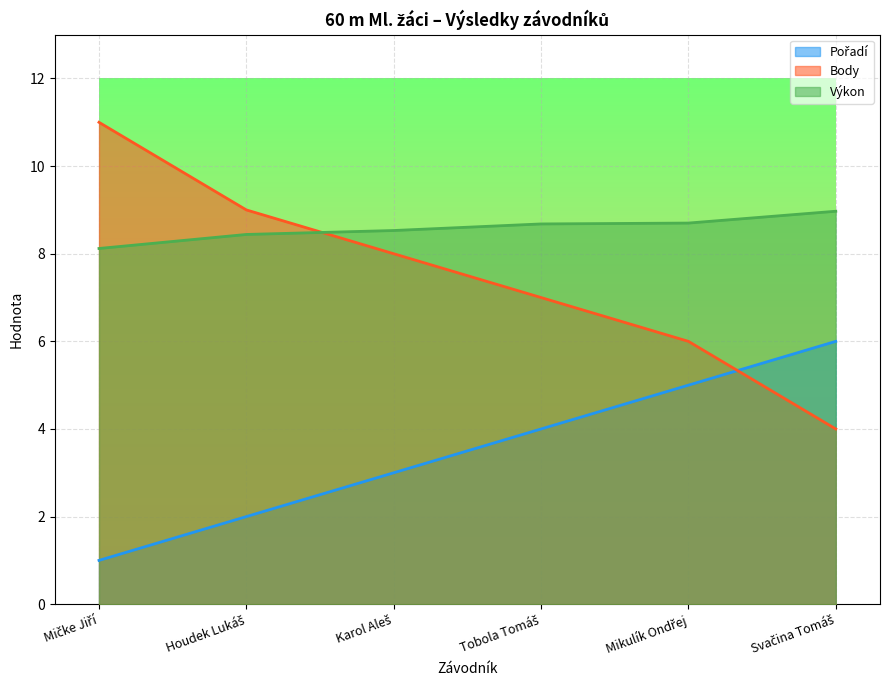

Is it true that Body equals 7.0 at Tobola Tomáš?

True